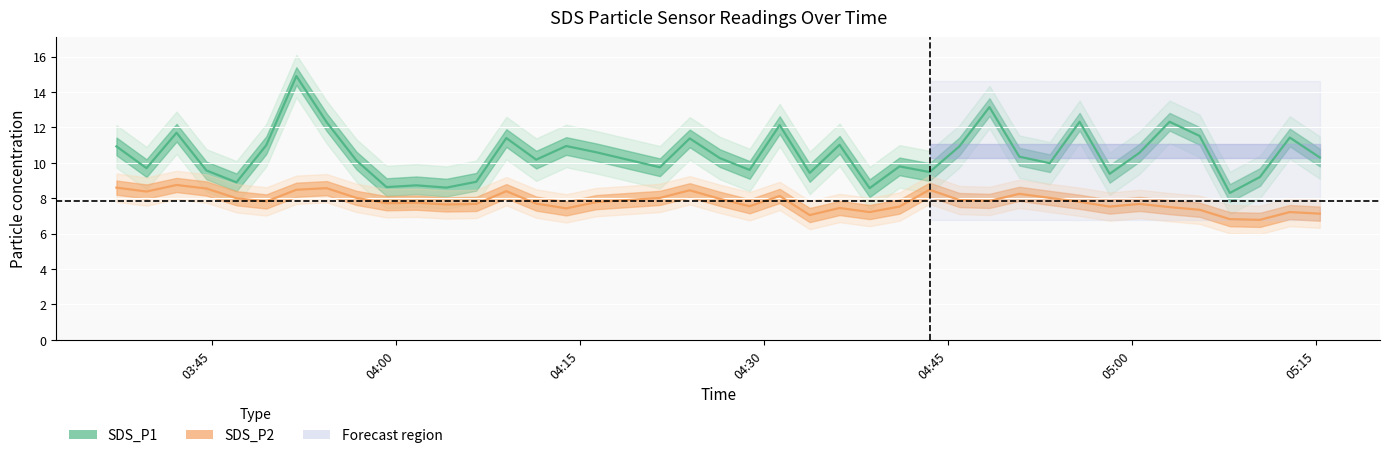

How many lines are shown in the chart?

2